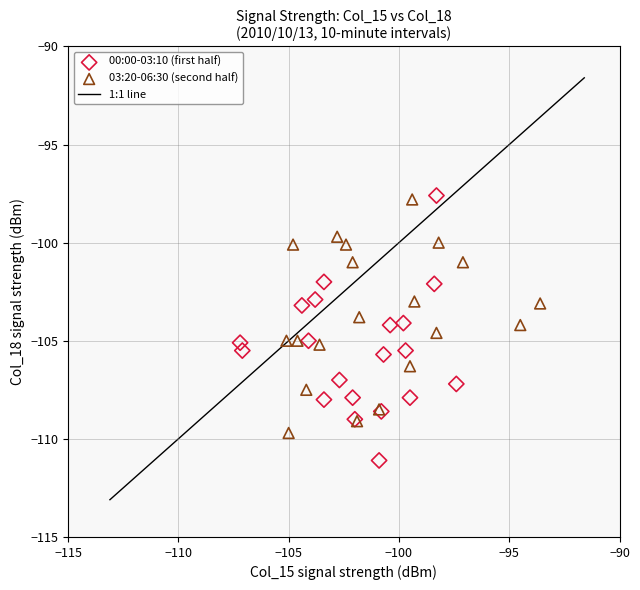

Which series has the largest Y range (max minus min)?

00:00-03:10 (first half)